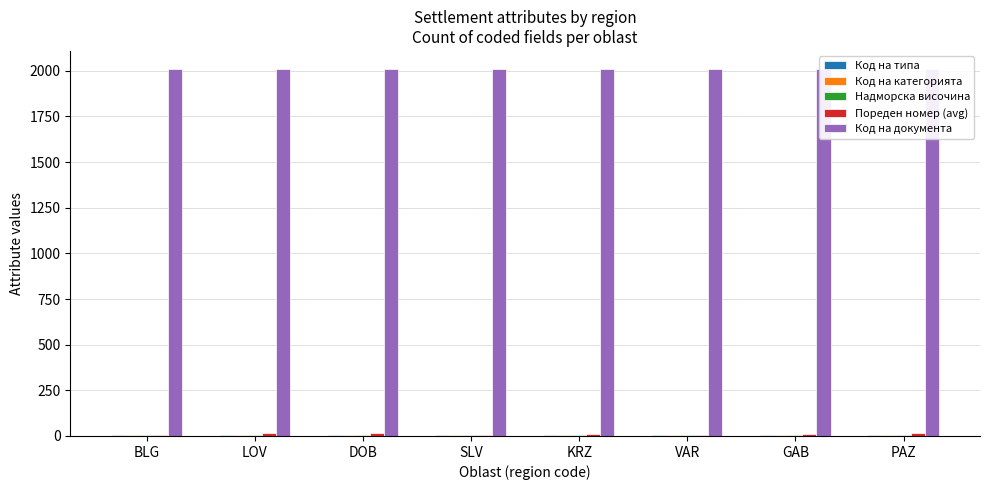

What is the highest value of the Пореден номер (avg) series?

17.0